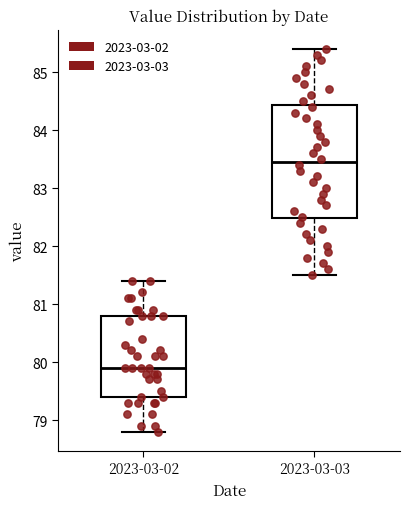

Comparing the boxes themselves (not the whiskers), which one is the tallest?

2023-03-03